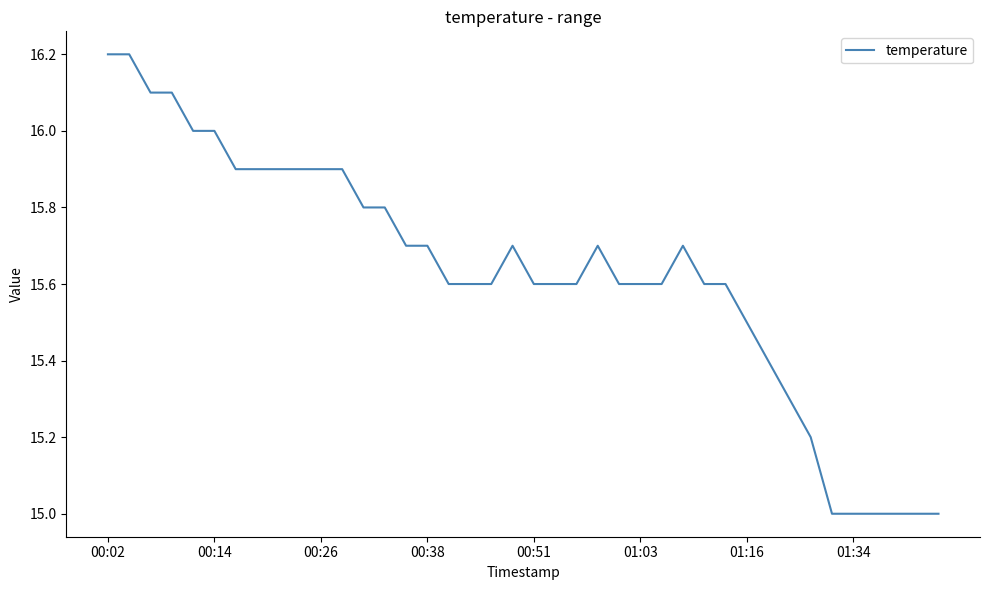

What is the difference between the maximum and minimum values?

1.2